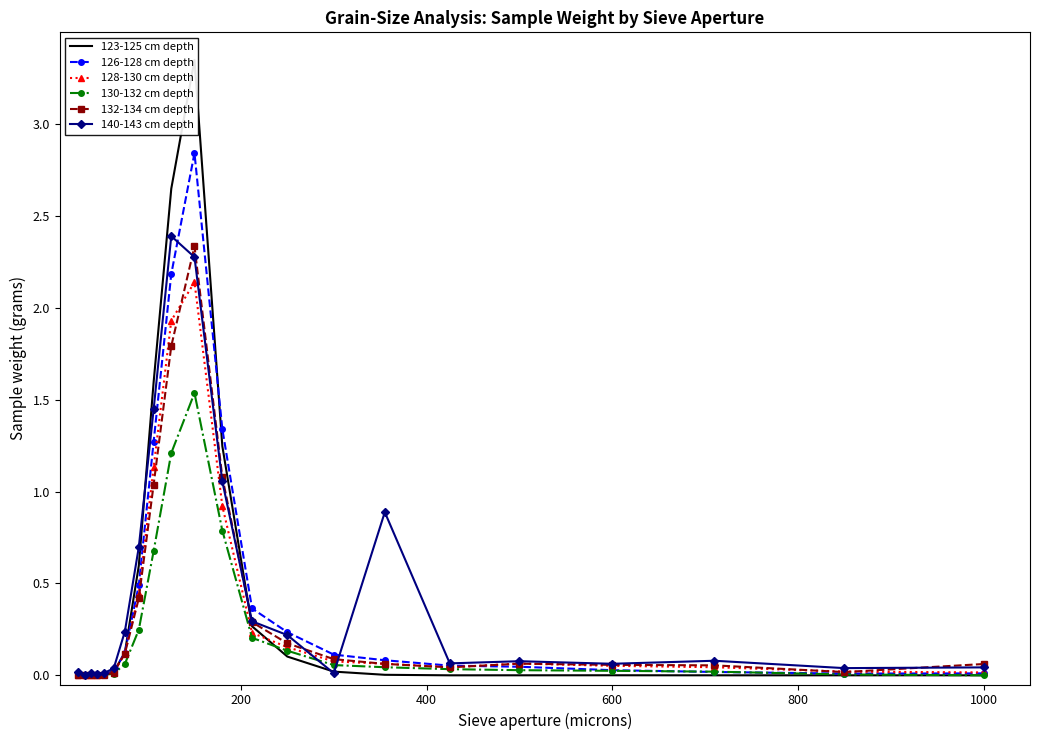

How many lines are shown in the chart?

6